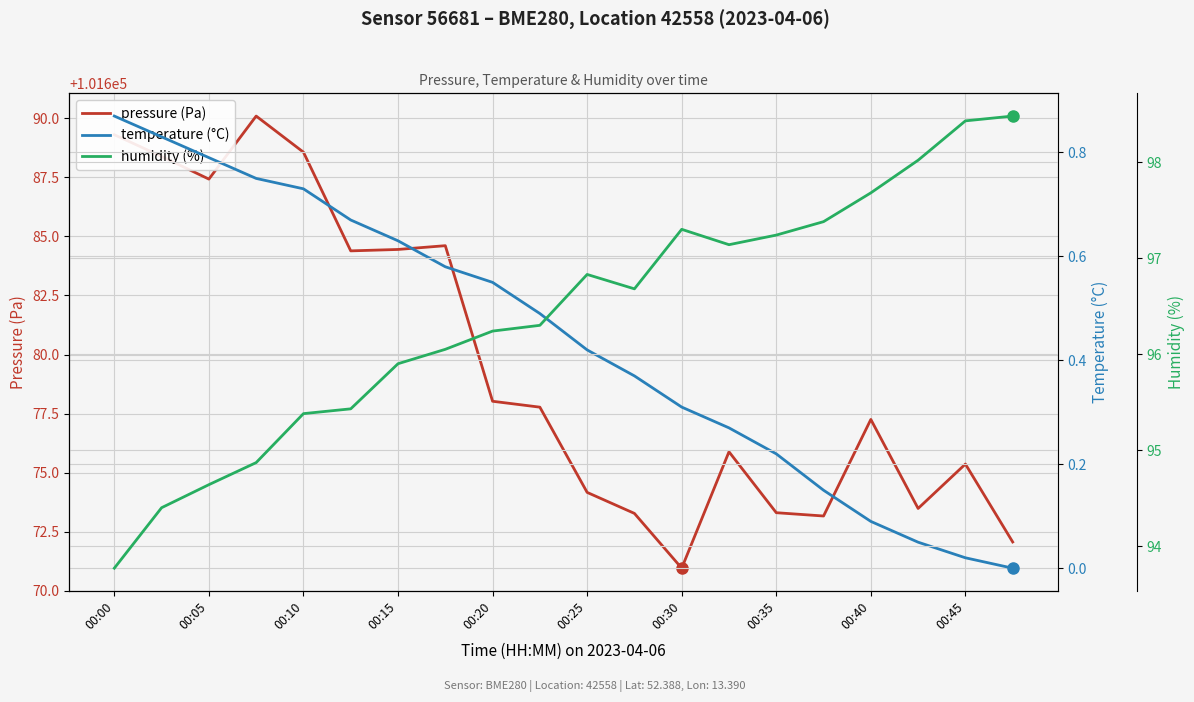

True or false: pressure (Pa) has a value of 101688.6 at 00:10.

True